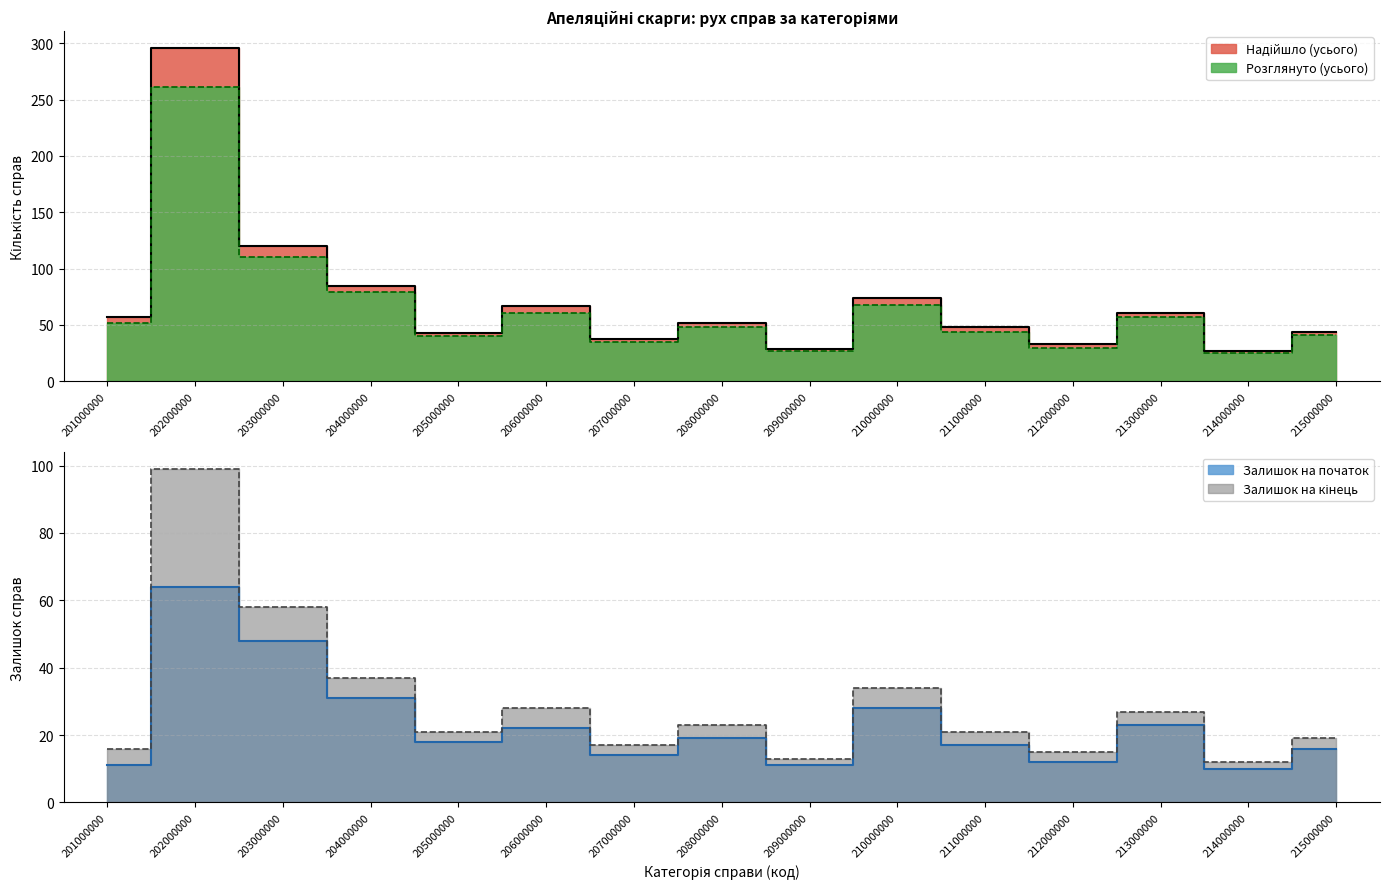

What is the maximum value shown in the chart?

296